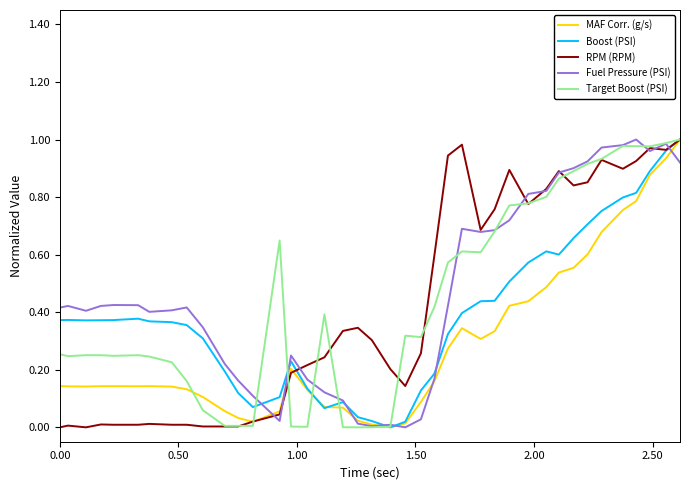

What is the average value of the RPM (RPM) series?

0.4